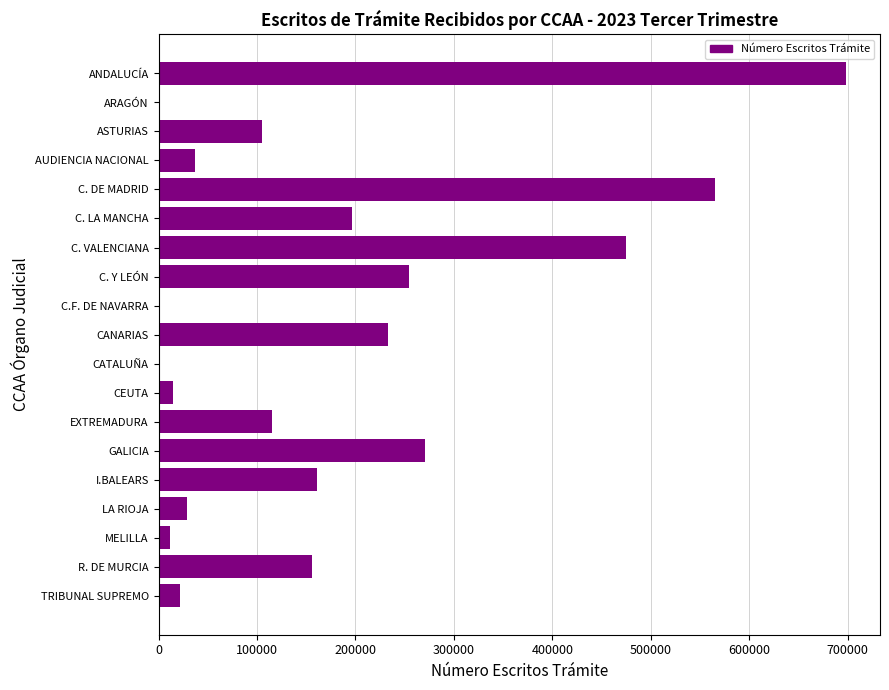

What is the sum of all values?

3342971